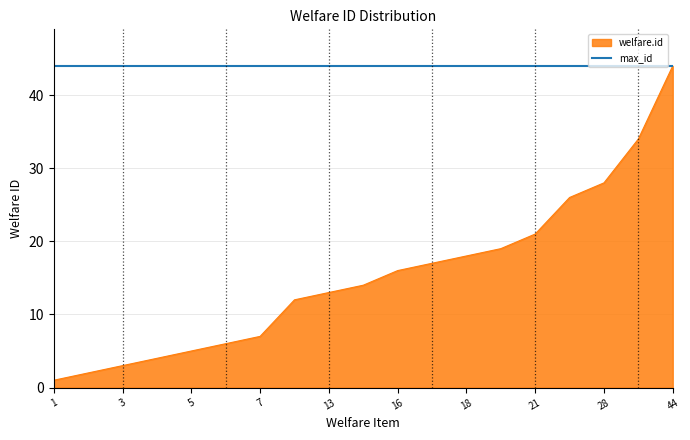

Rank the series by their average value, from highest to lowest.

max_id, welfare.id